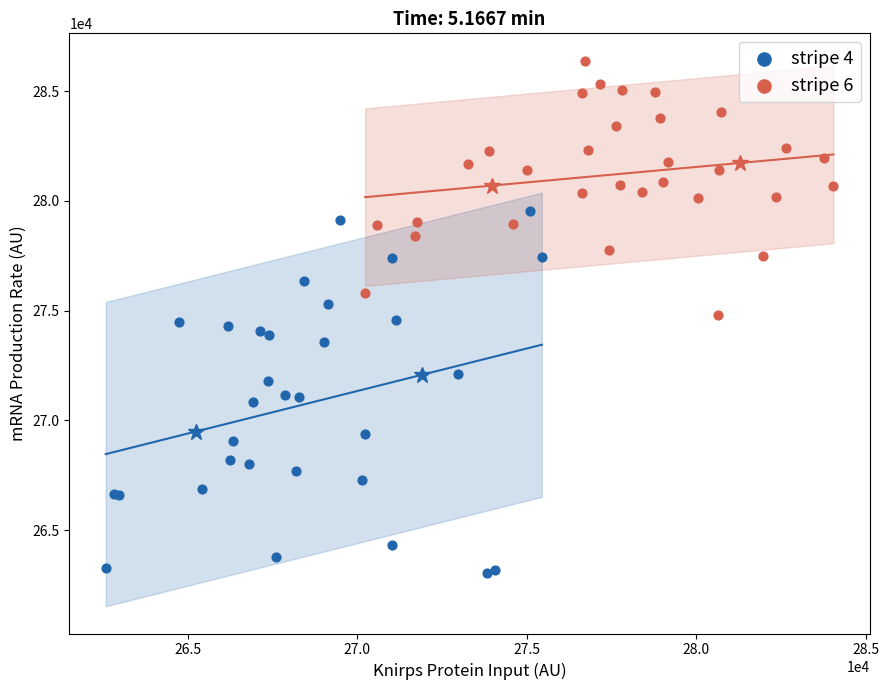

Which series reaches the minimum Y coordinate?

stripe 4